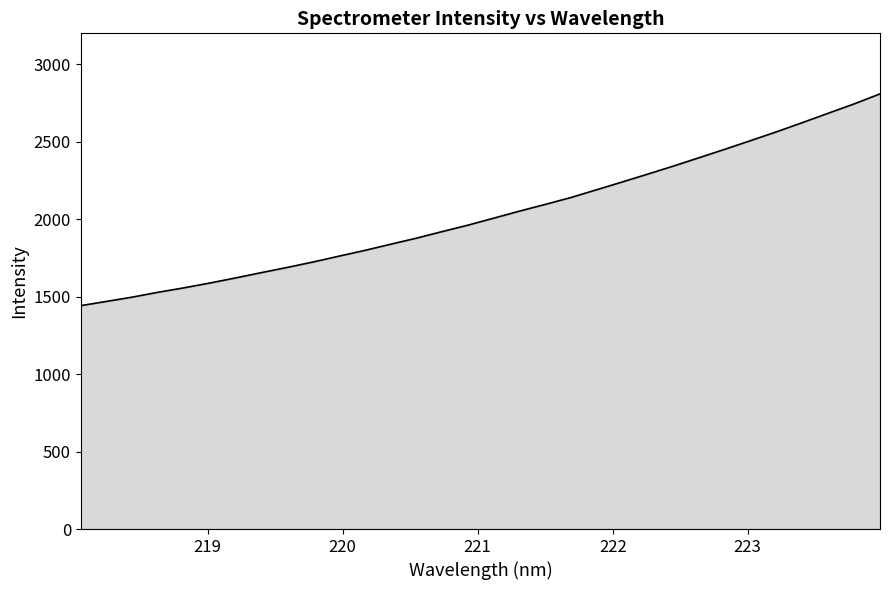

What is the greatest value displayed?

2809.3